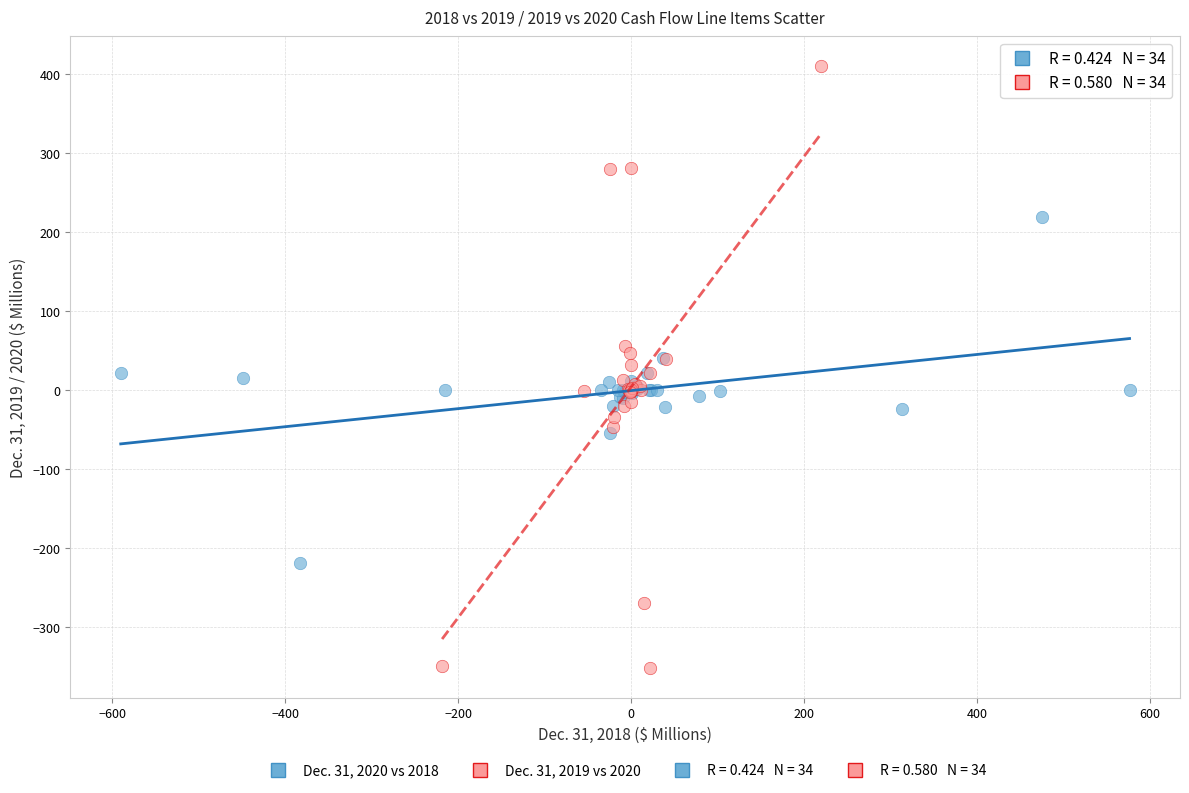

Which series contains the highest Y value?

Dec. 31, 2019 vs 2020